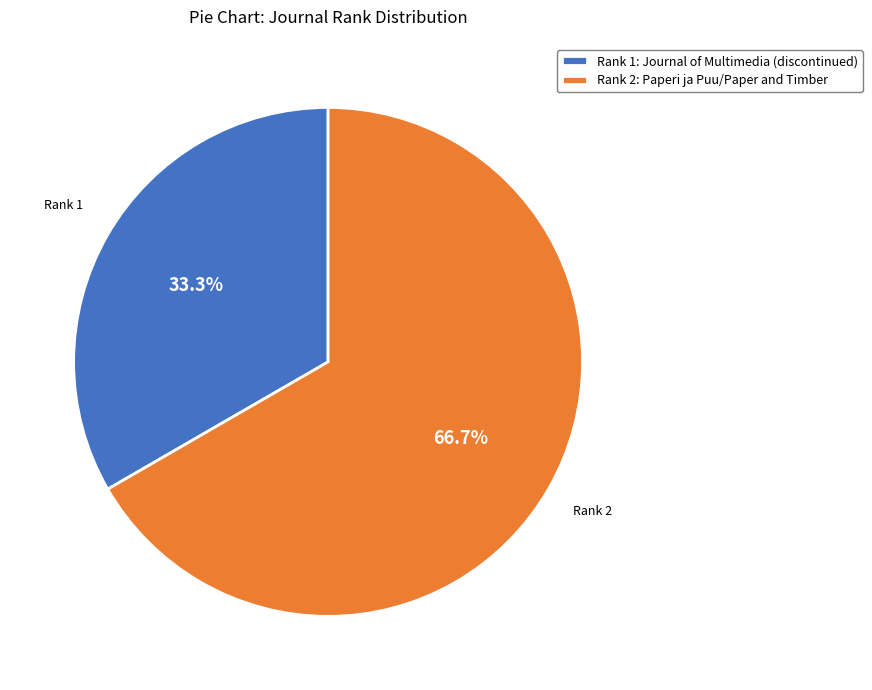

Which slice represents more than half of the pie?

Rank 2: Paperi ja Puu/Paper and Timber